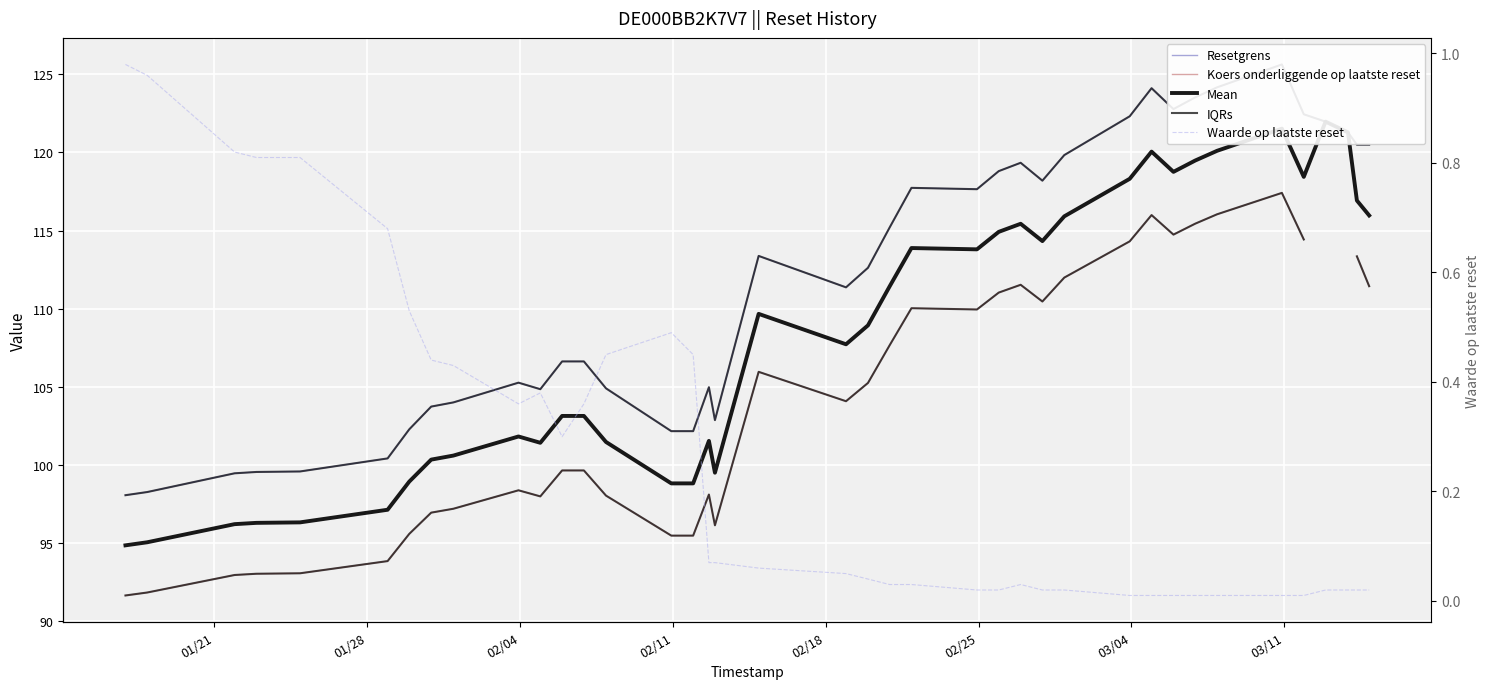

What is the sum of all Waarde op laatste reset values?

9.9